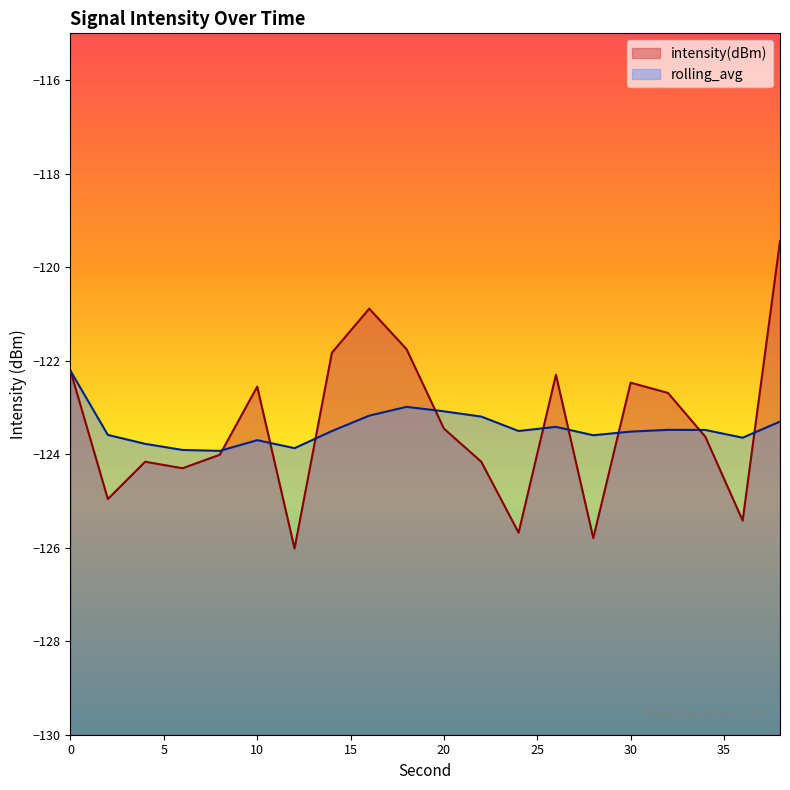

How many lines are shown in the chart?

2